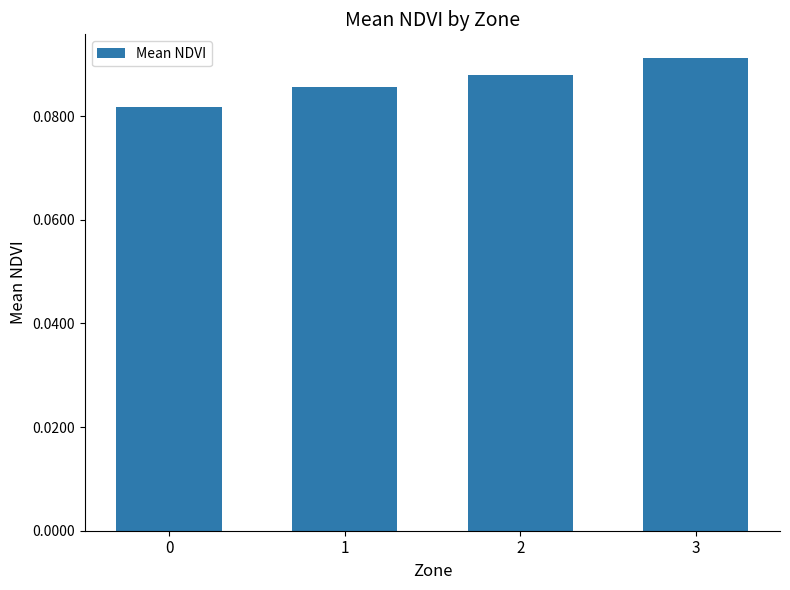

Count the values in the range 0 to 1.

4